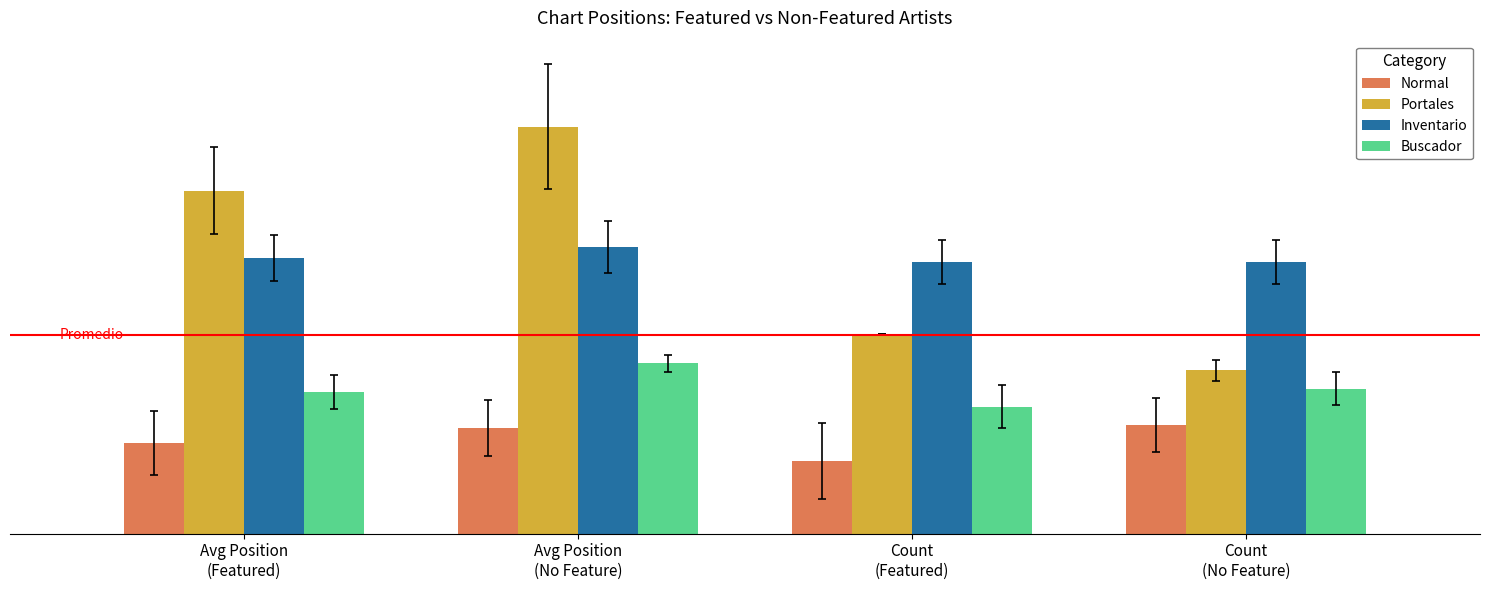

True or false: Portales has a value of 13.6 at Count
(No Feature).

False